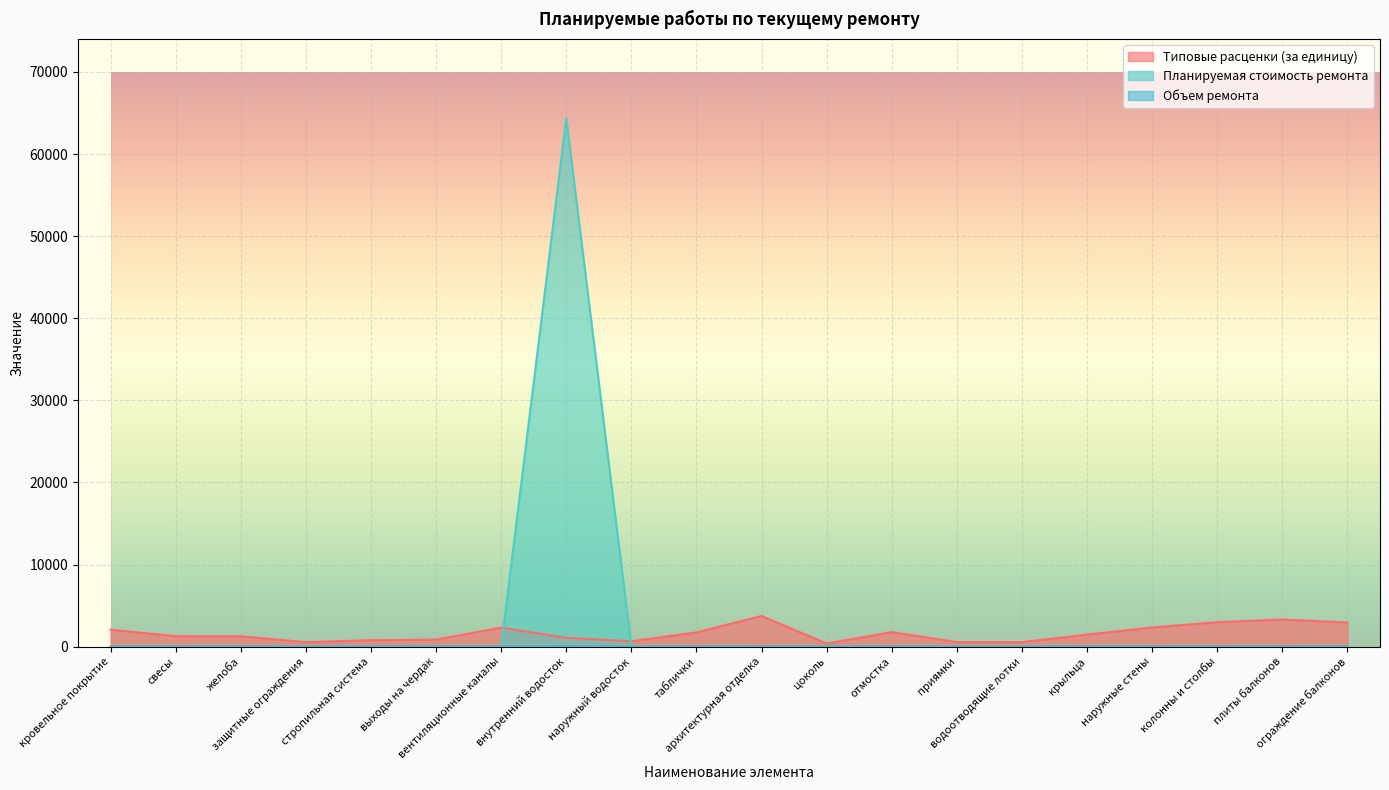

Which series has the widest spread of values?

Планируемая стоимость ремонта